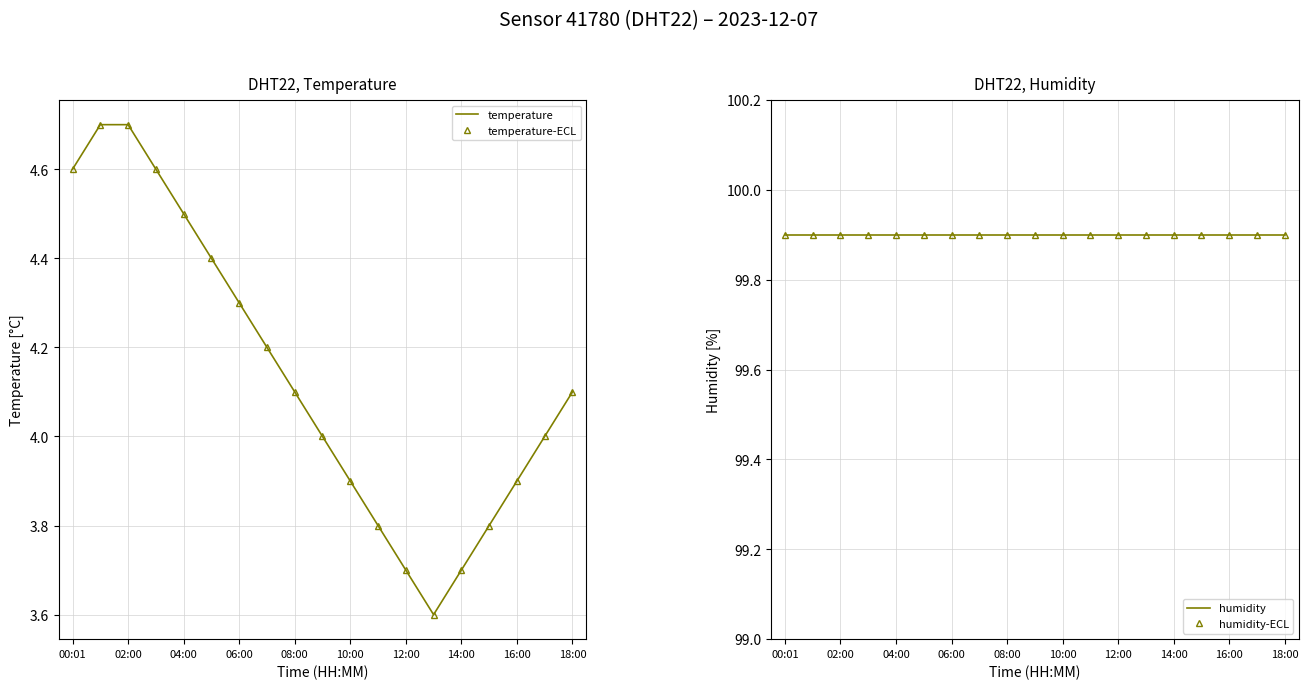

At which label does temperature (line) first exceed 4?

00:01